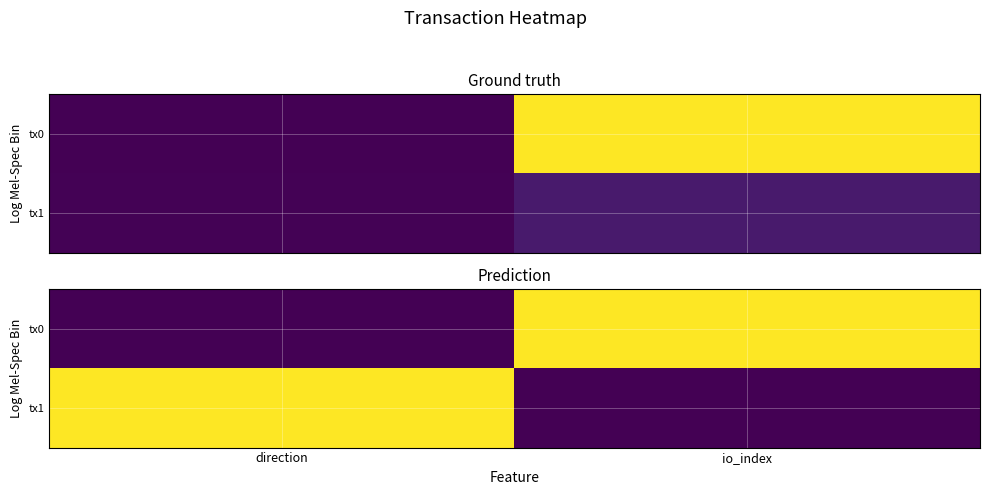

The value of tx1 at io_index is -0.3. True or false?

False